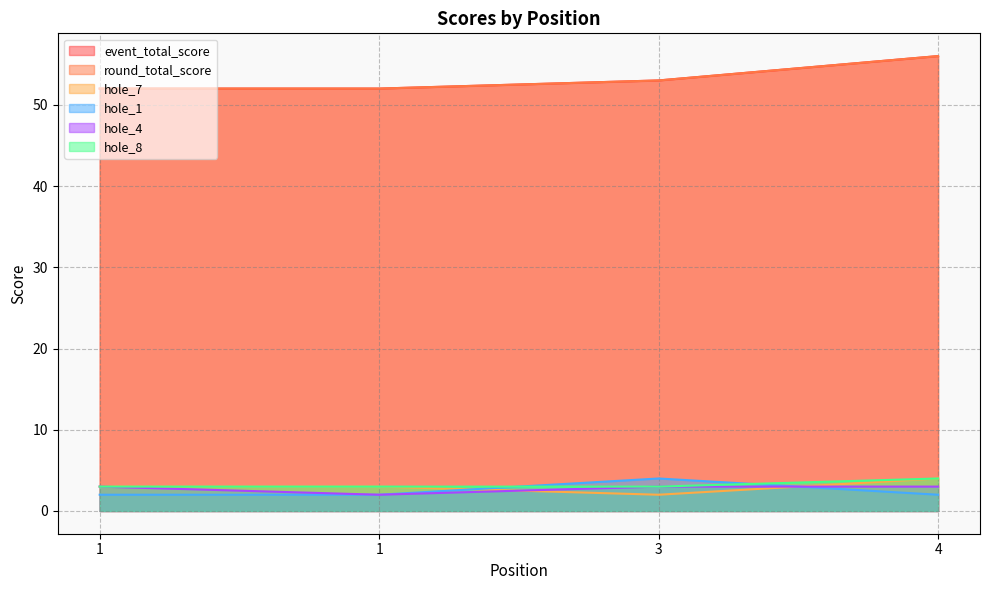

What is the average value of the hole_4 series?

3